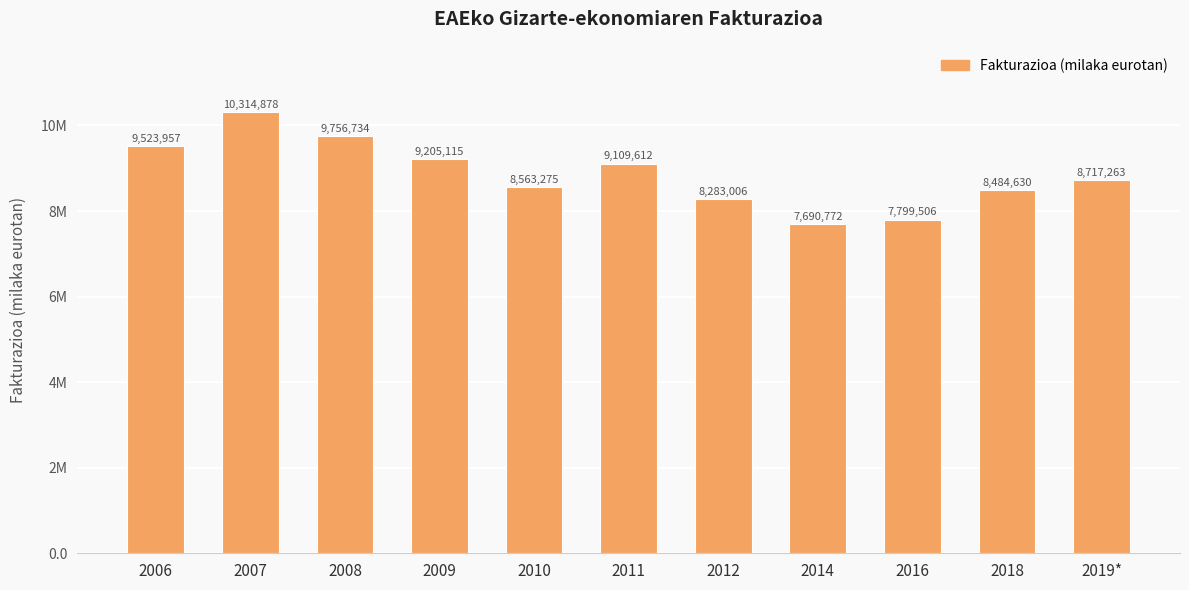

Reading left to right, what are all the values shown in this chart?

2006=9523957	2007=10314878	2008=9756734	2009=9205115	2010=8563275	2011=9109612	2012=8283006	2014=7690772	2016=7799506	2018=8484630	2019*=8717263